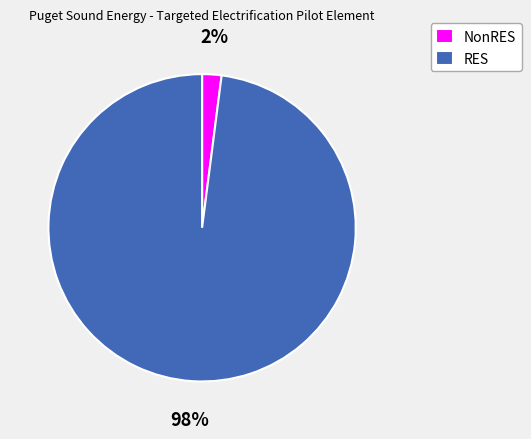

Is NonRES the majority of the pie?

No